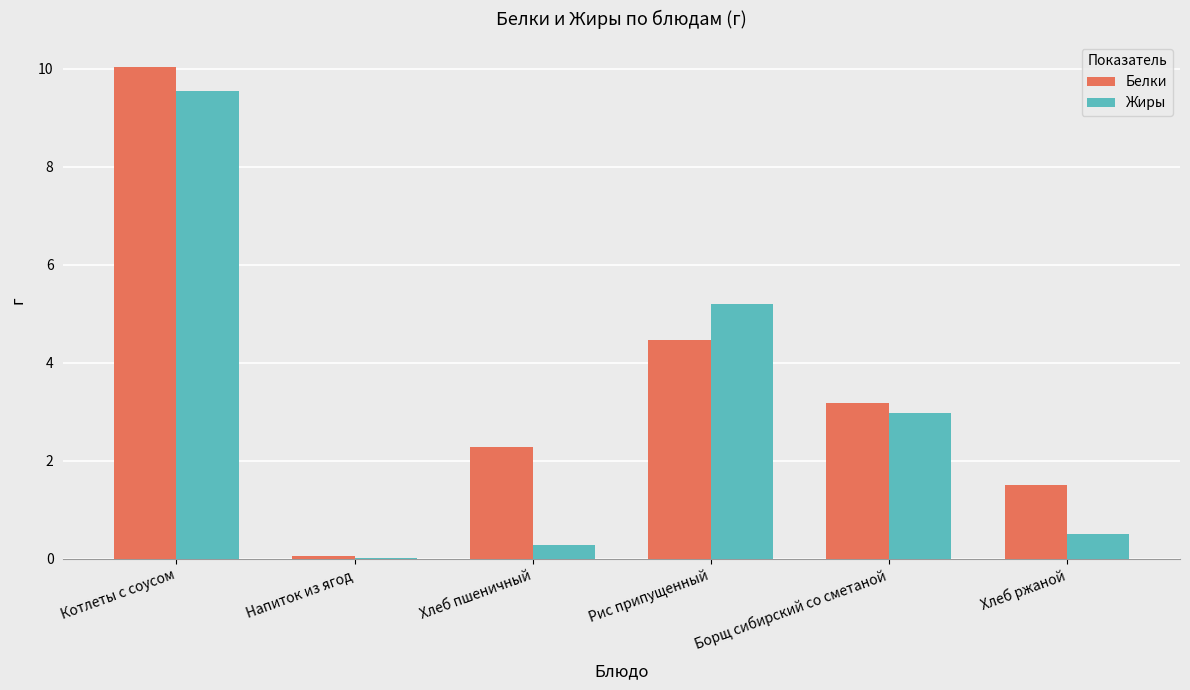

Which series changed the most between Котлеты с соусом and Напиток из ягод?

Белки